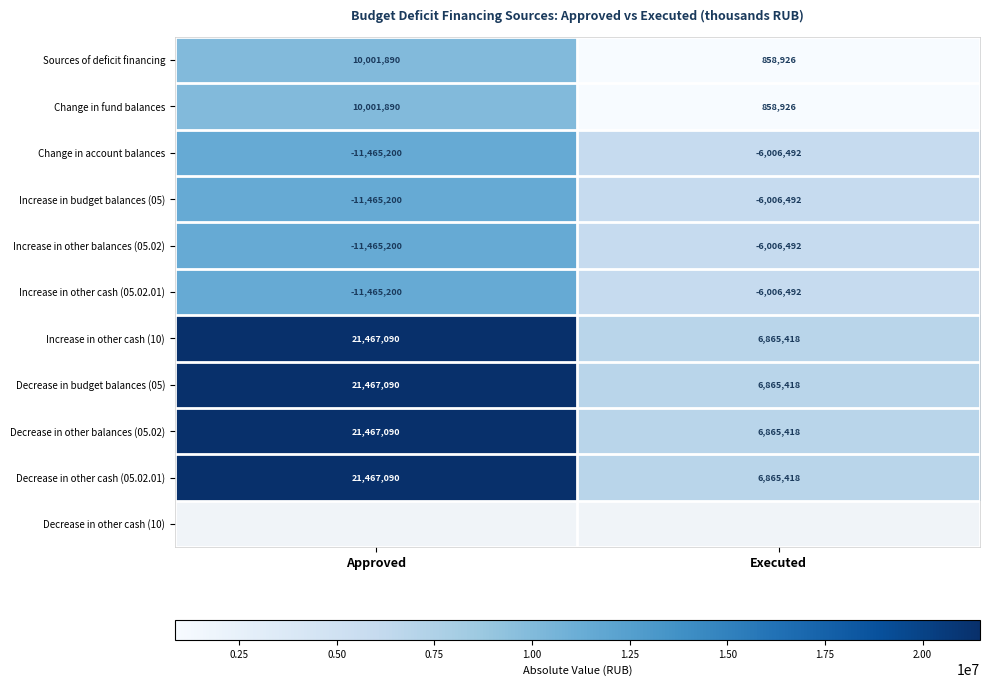

Which category has the highest value across all series?

Approved